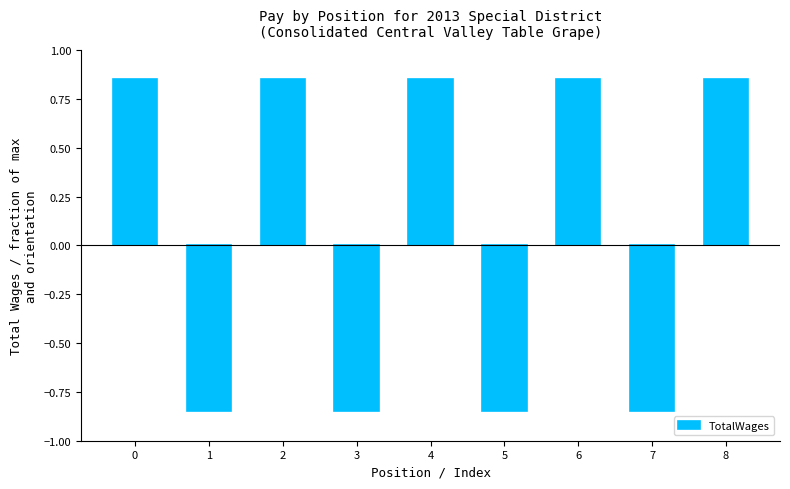

The value at 6 is 0.3. True or false?

False